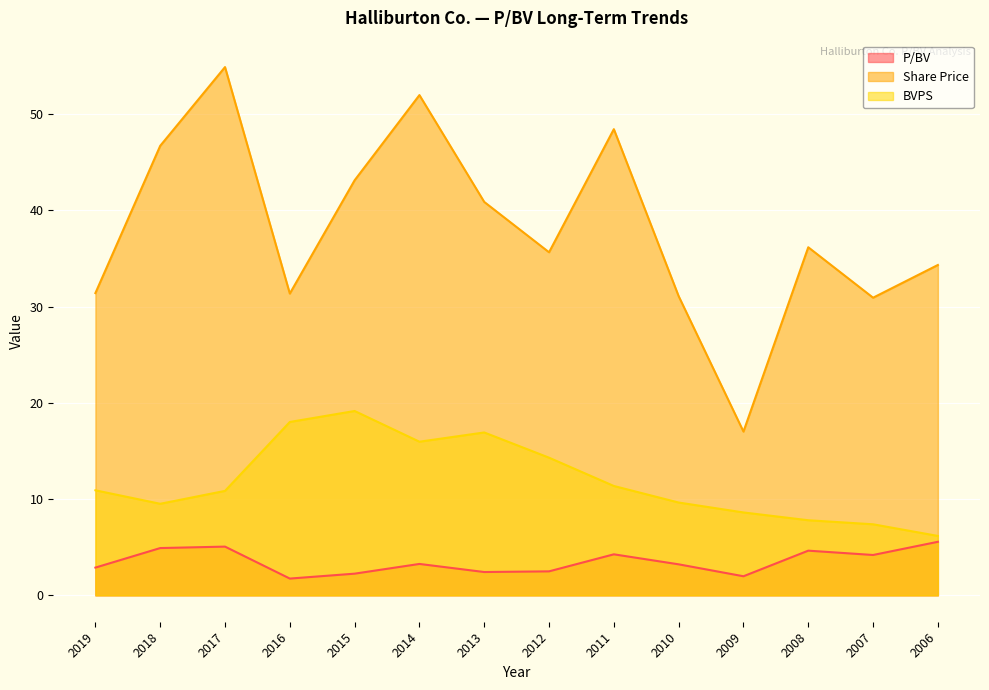

Where does the P/BV series first go above 3?

2018